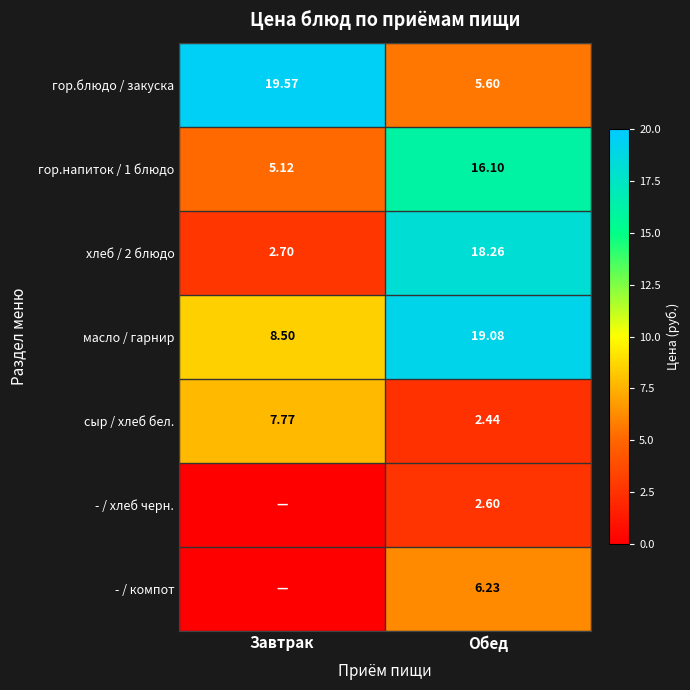

Which series has the largest total across all categories?

масло / гарнир